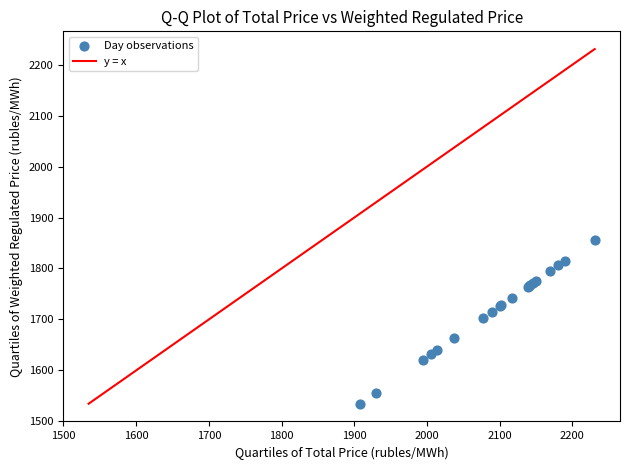

What Y value in the scatter plot is closest to 1695?

1703.3